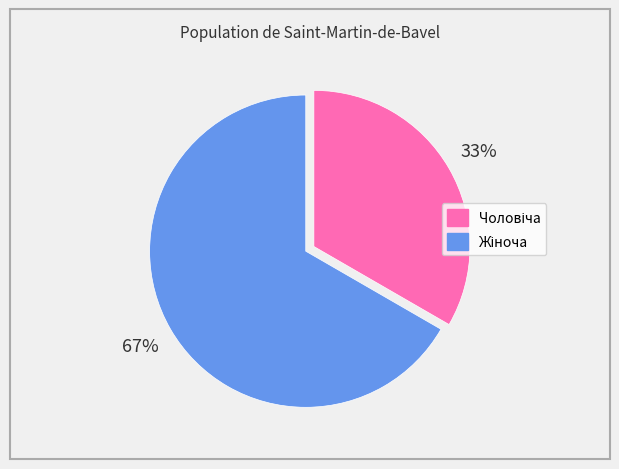

Does any single category account for the majority?

Yes